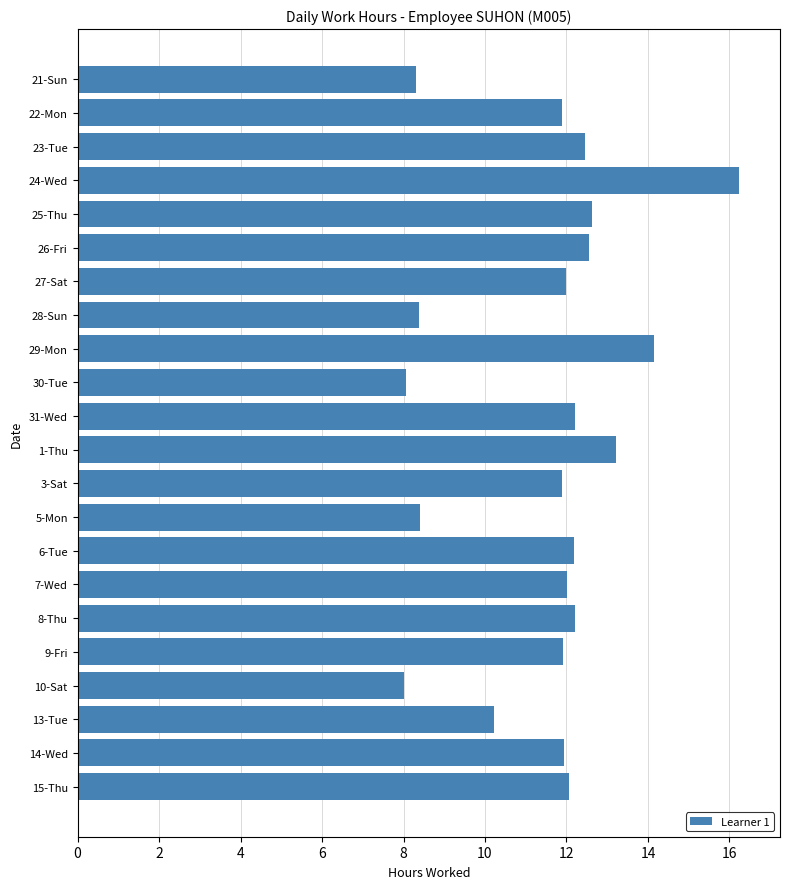

Which has a higher value, 22-Mon or 10-Sat?

22-Mon